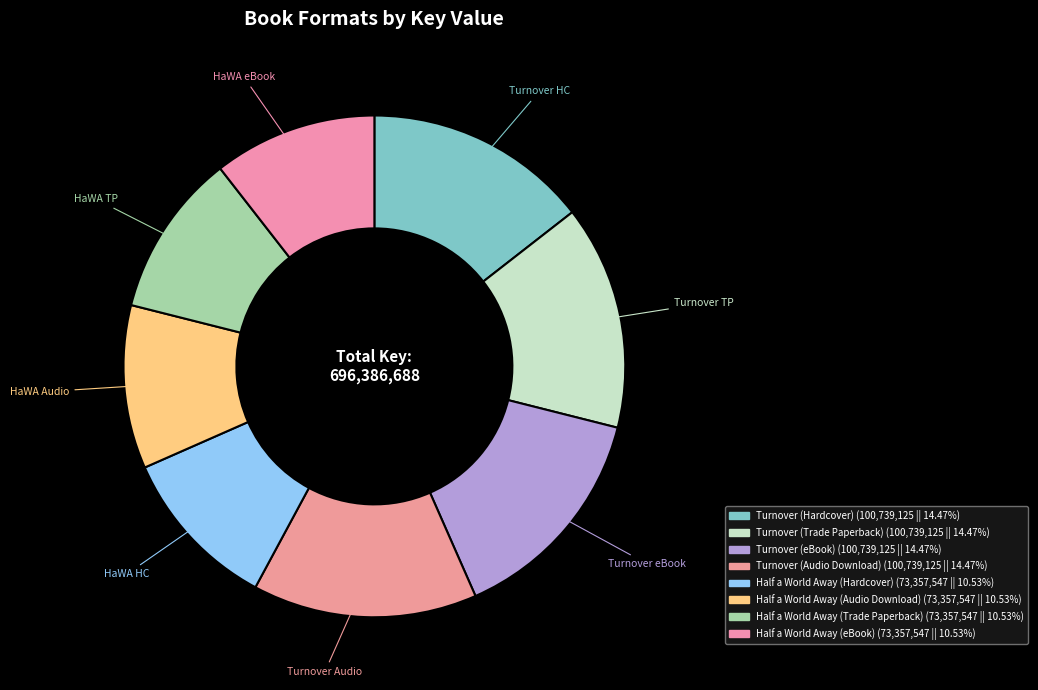

Approximately how many times larger is the value at Half a World Away (eBook) compared to Half a World Away (Audio Download)?

1.0